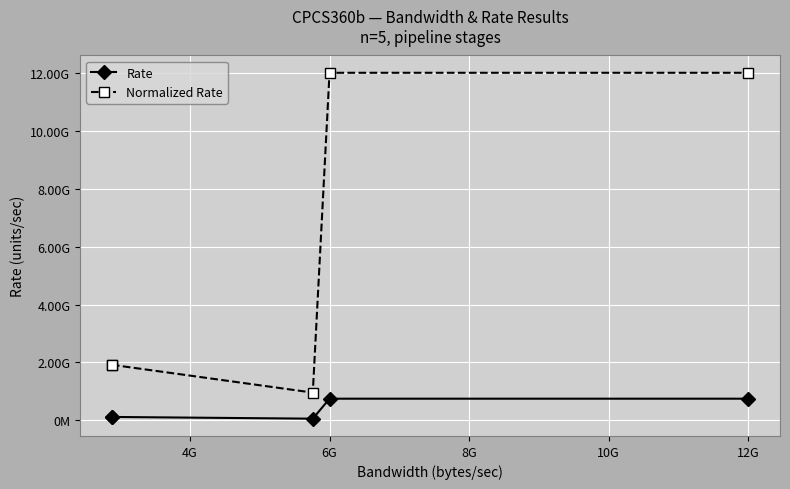

True or false: Normalized Rate has a value of 3274023161 at 4G.

False